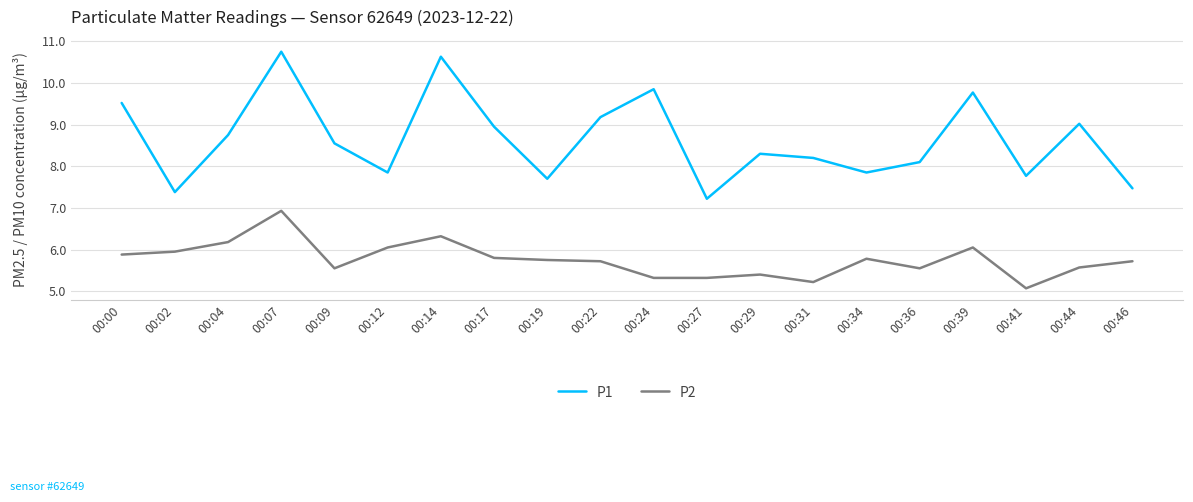

Is the value of P2 at 00:22 greater than the value of P1 at 00:02?

No